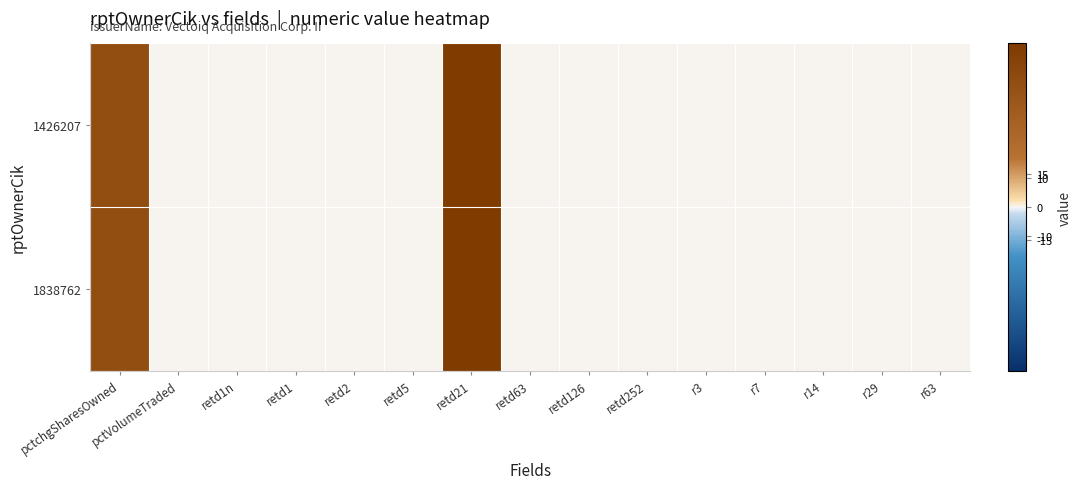

At how many categories does at least one series exceed 4?

2